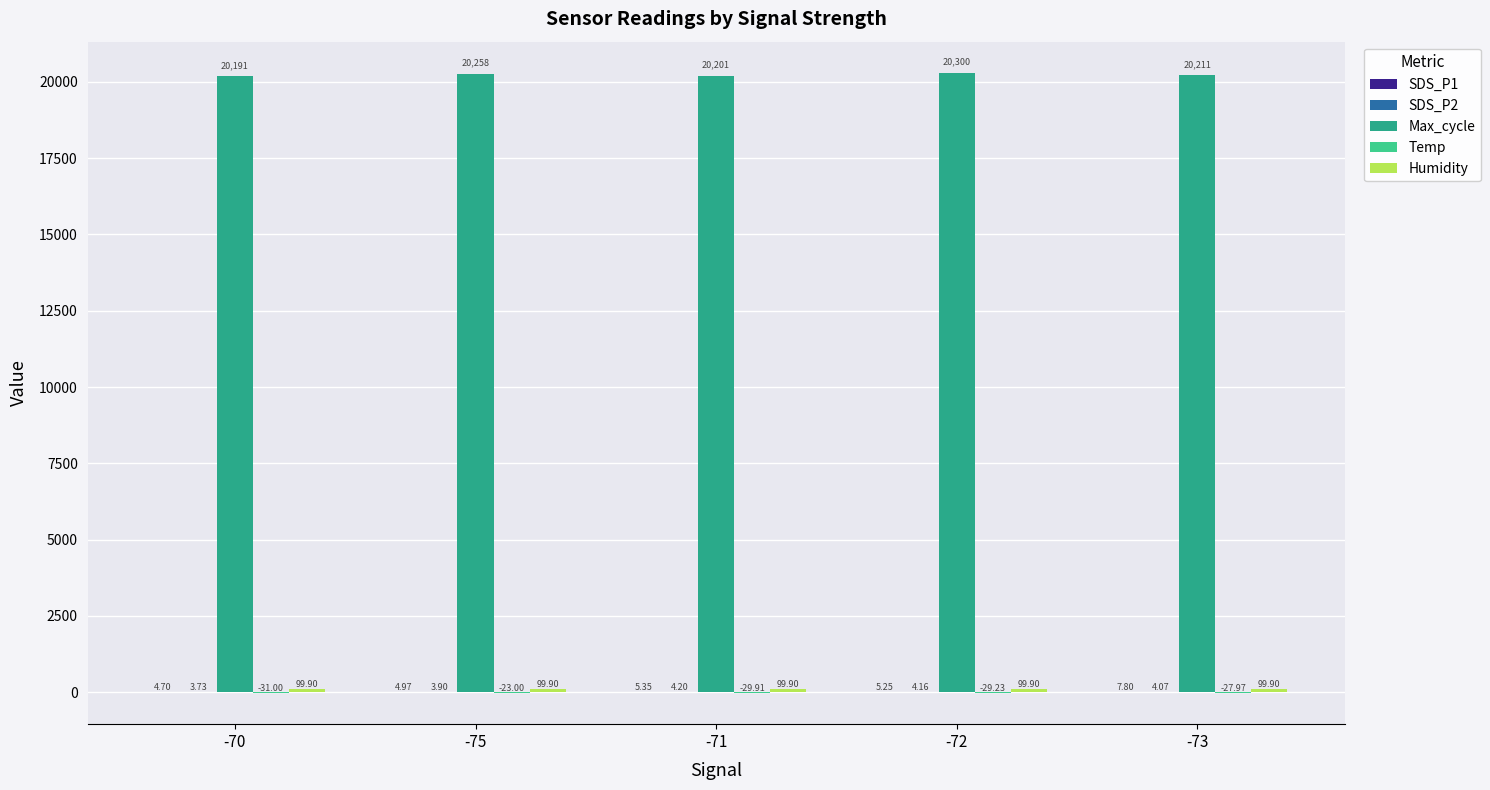

What is the total value across all series at -71?

20280.7